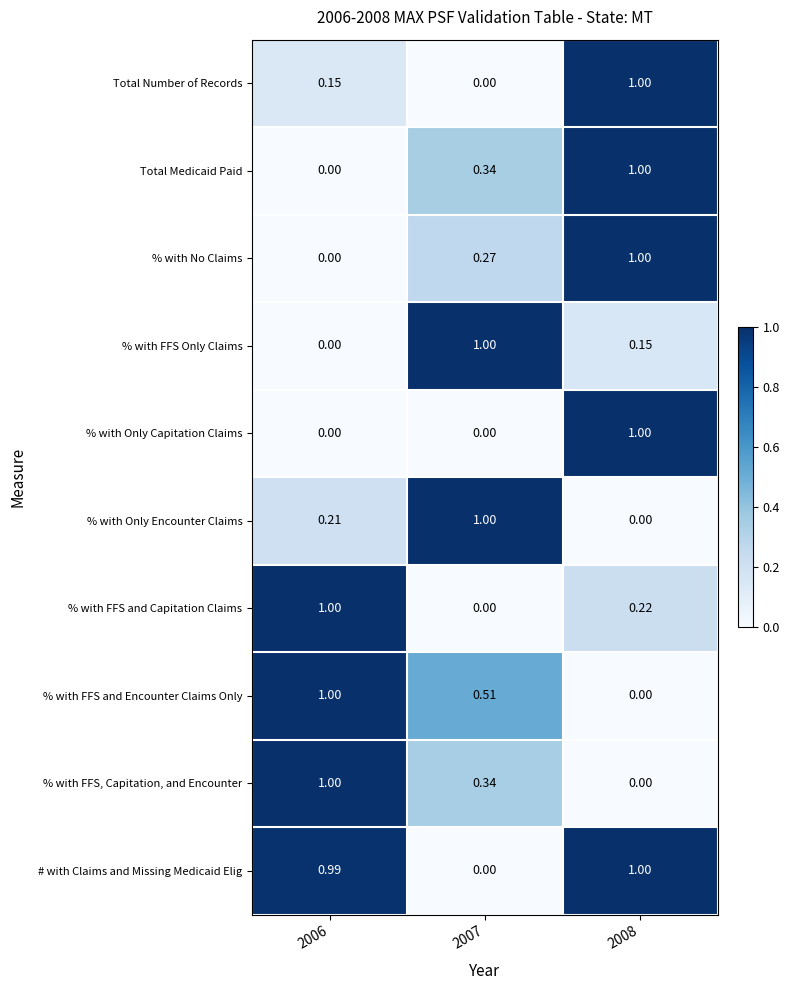

How many distinct data groups are displayed?

10